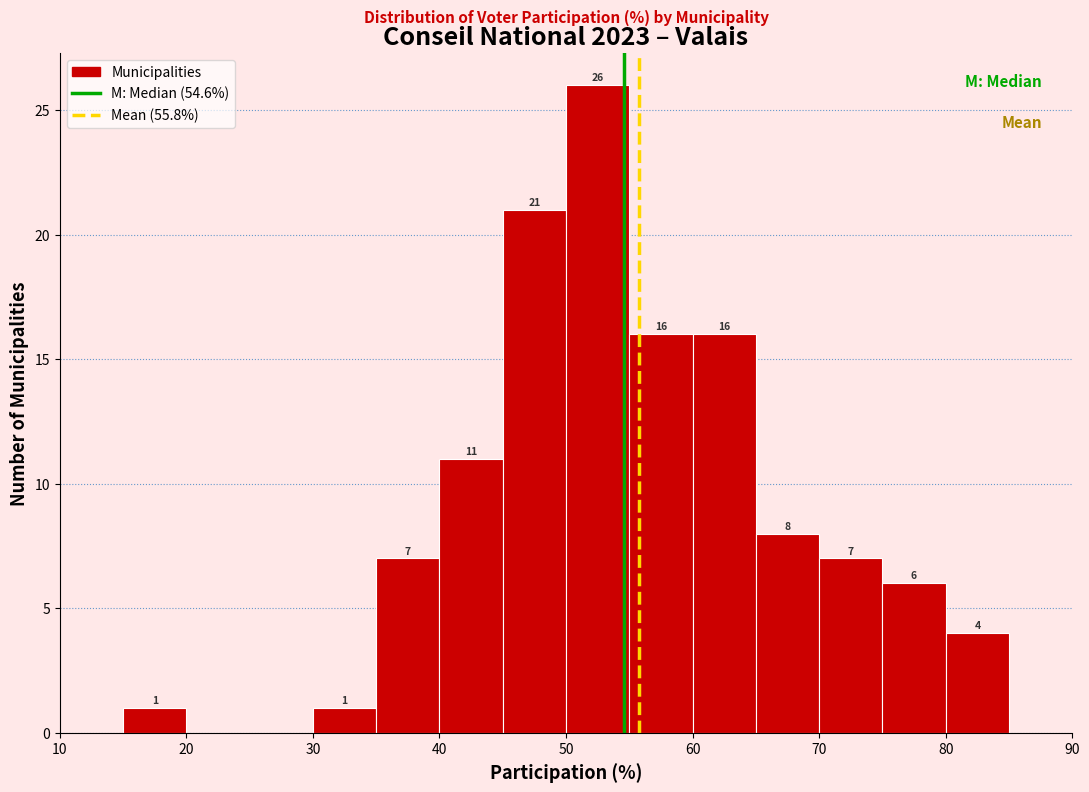

Over which range of the x-axis is the bar tallest?

50 to 55